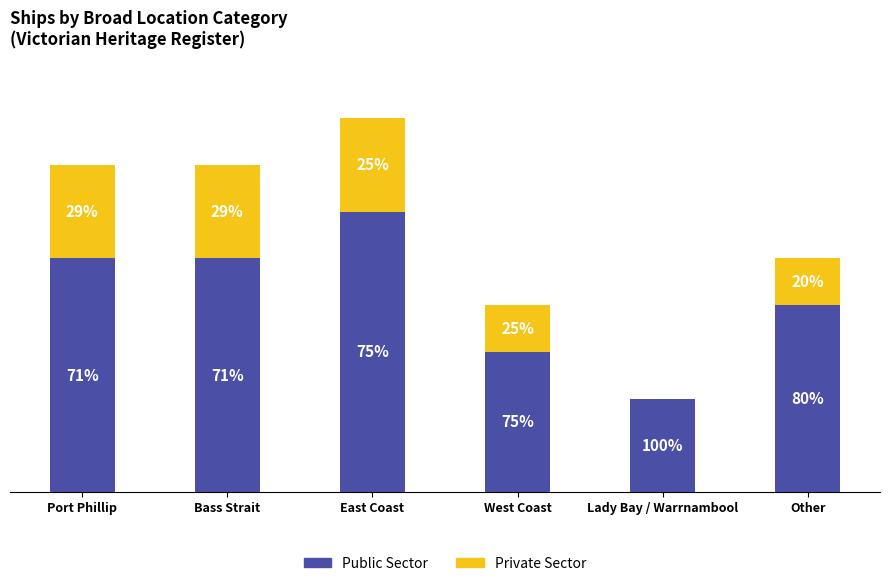

What are all the series names shown in the legend?

Public Sector, Private Sector